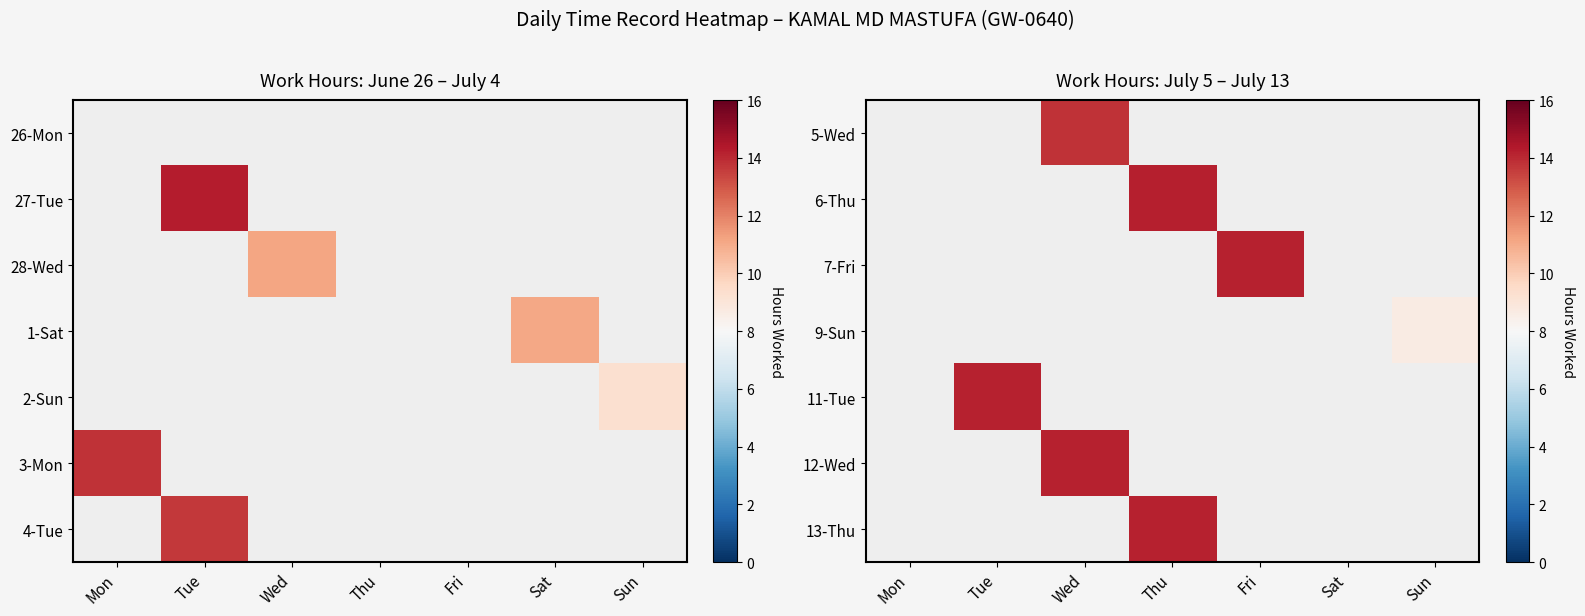

What is the smallest value displayed?

8.7